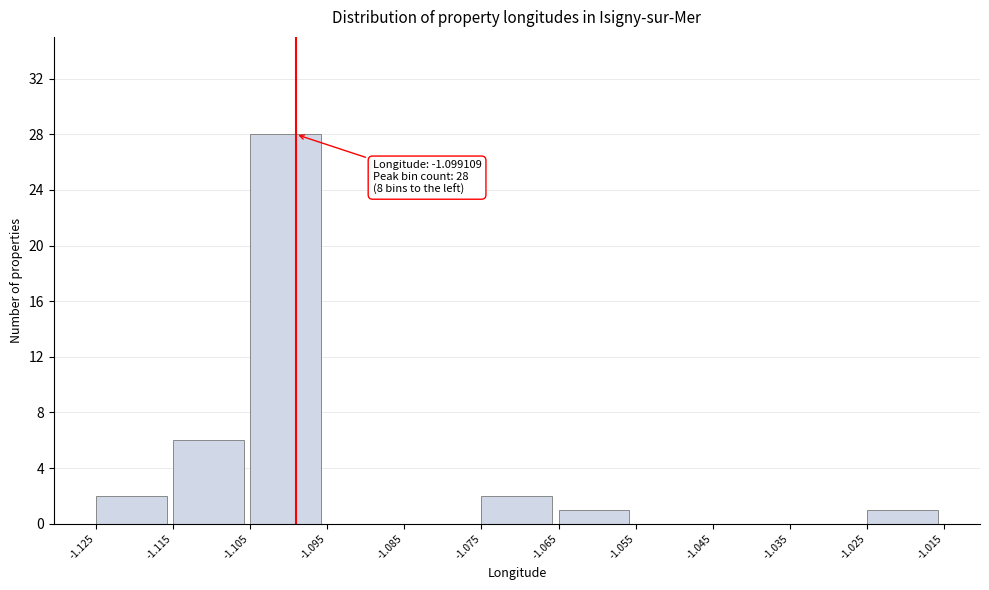

Which range on the x-axis has the tallest bar?

-1.105 to -1.095